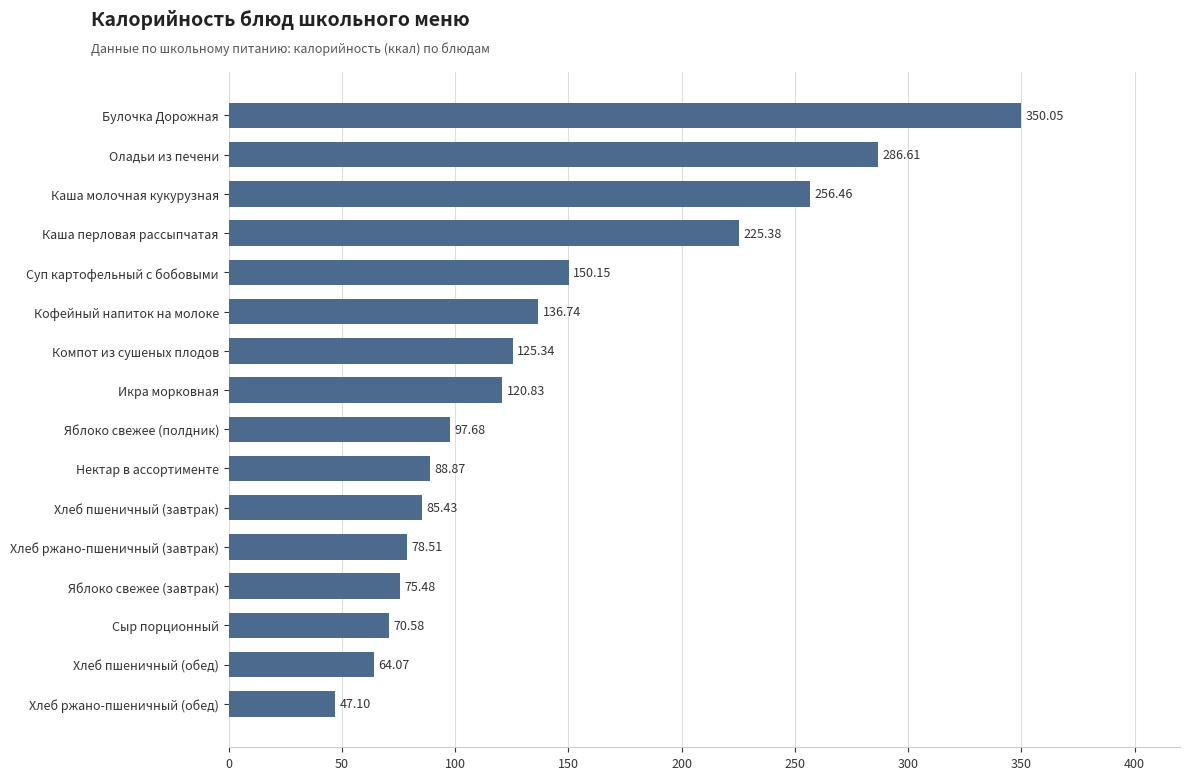

List the labels in order of value, largest first.

Булочка Дорожная, Оладьи из печени, Каша молочная кукурузная, Каша перловая рассыпчатая, Суп картофельный с бобовыми, Кофейный напиток на молоке, Компот из сушеных плодов, Икра морковная, Яблоко свежее (полдник), Нектар в ассортименте, Хлеб пшеничный (завтрак), Хлеб ржано-пшеничный (завтрак), Яблоко свежее (завтрак), Сыр порционный, Хлеб пшеничный (обед), Хлеб ржано-пшеничный (обед)